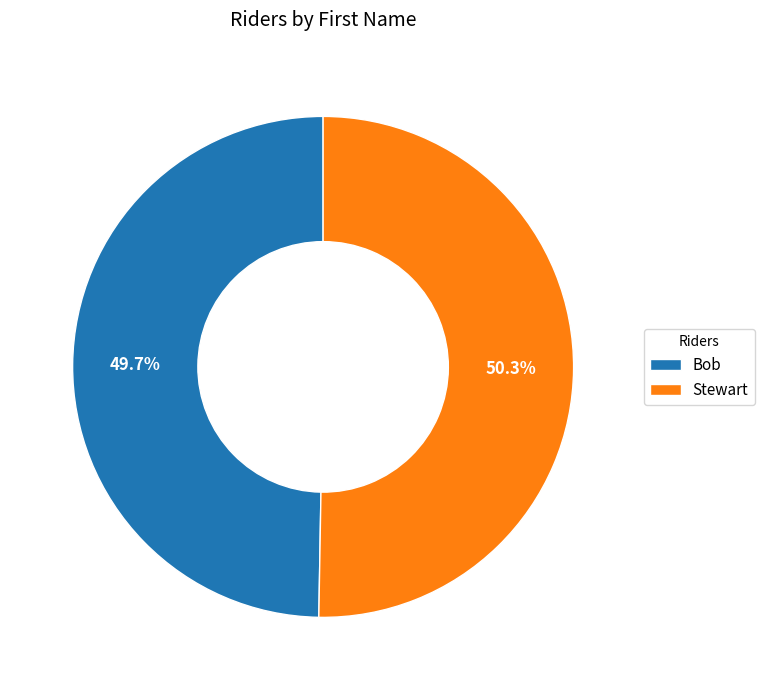

How many segments does this pie chart have?

2